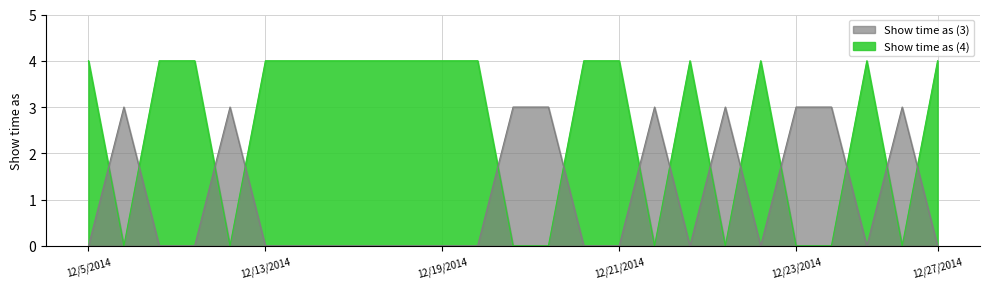

What is the greatest value displayed?

4